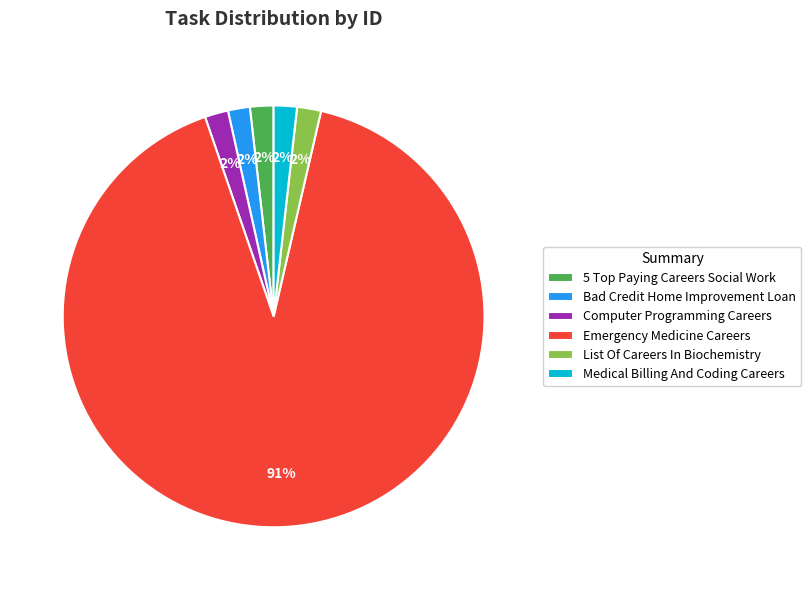

To the nearest percent, what portion does Bad Credit Home Improvement Loan represent?

2%